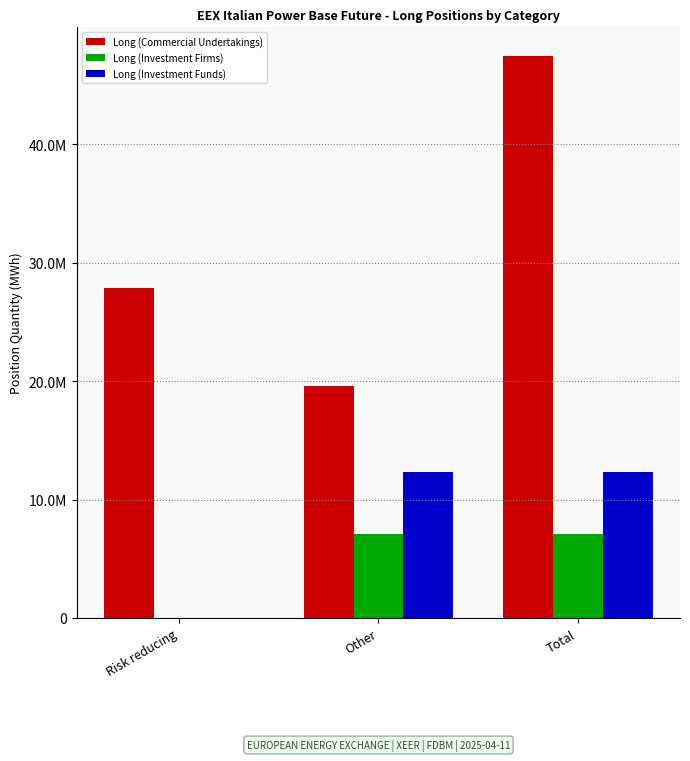

What are all the series names shown in the legend?

Long (Commercial Undertakings), Long (Investment Firms), Long (Investment Funds)